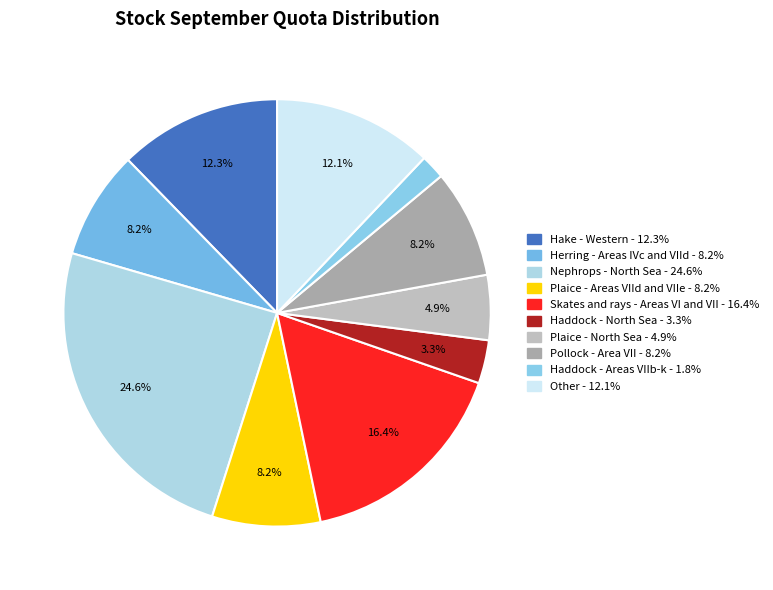

What percentage do Other and Haddock - Areas VIIb-k together represent?

13.9%